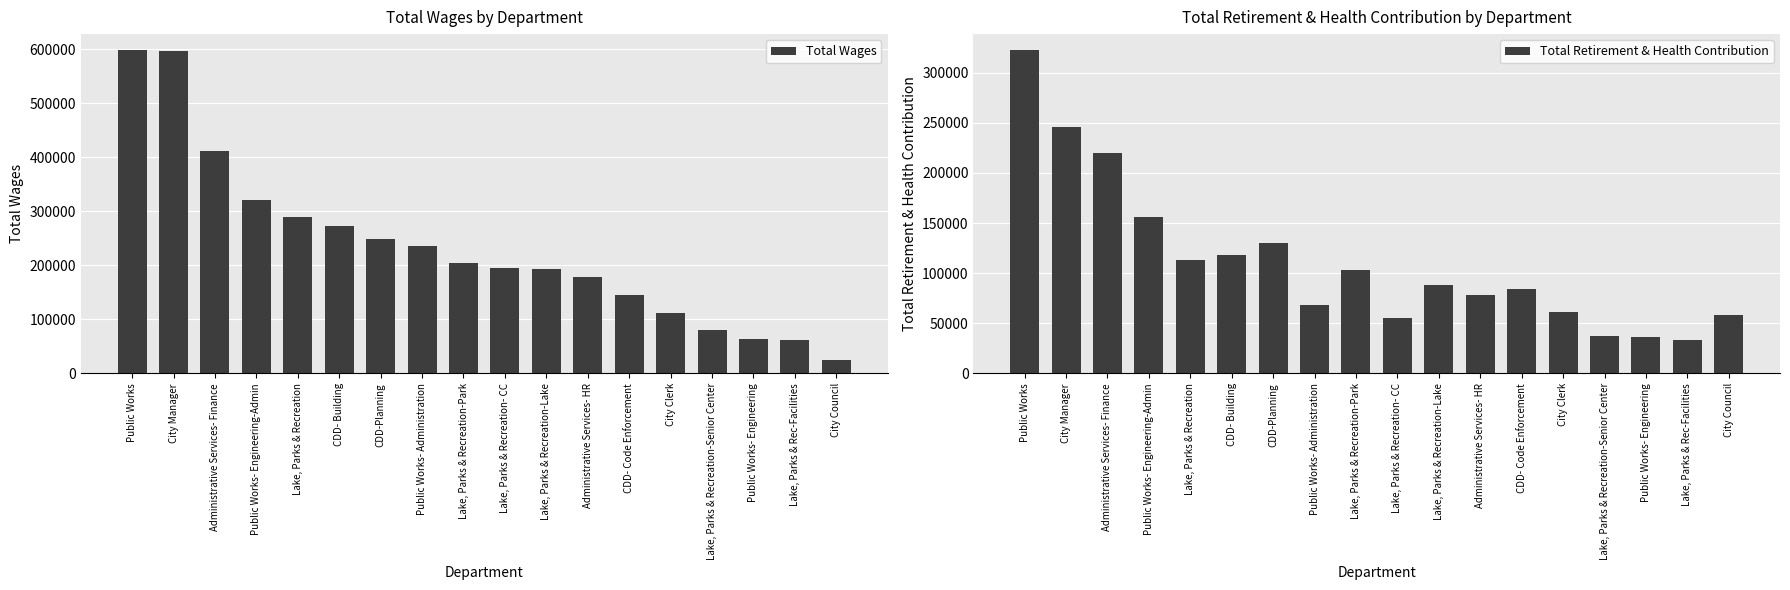

How many categories are shown in the chart?

18